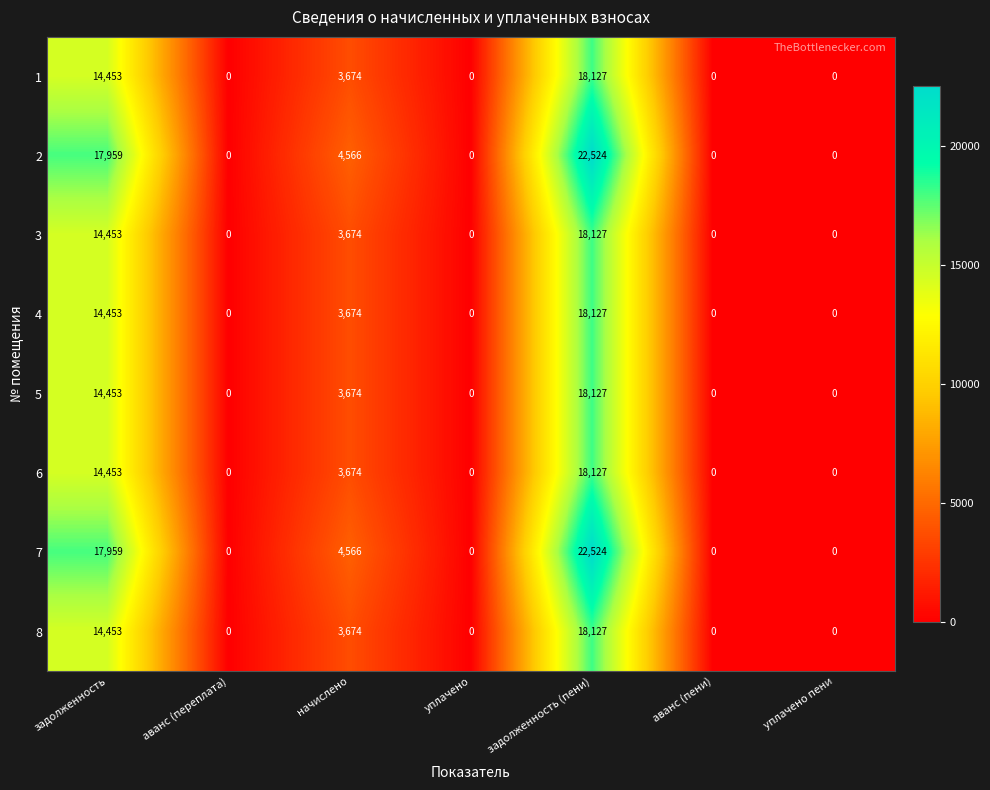

Which category has the highest value across all series?

задолженность (пени)